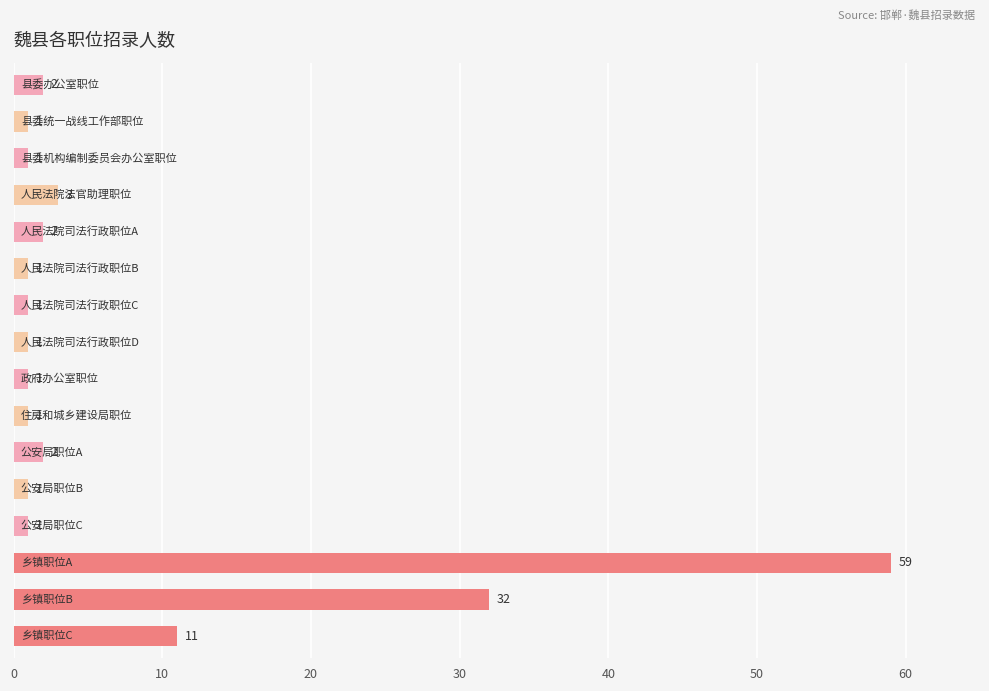

What is the value of the 4th bar from the top?

3